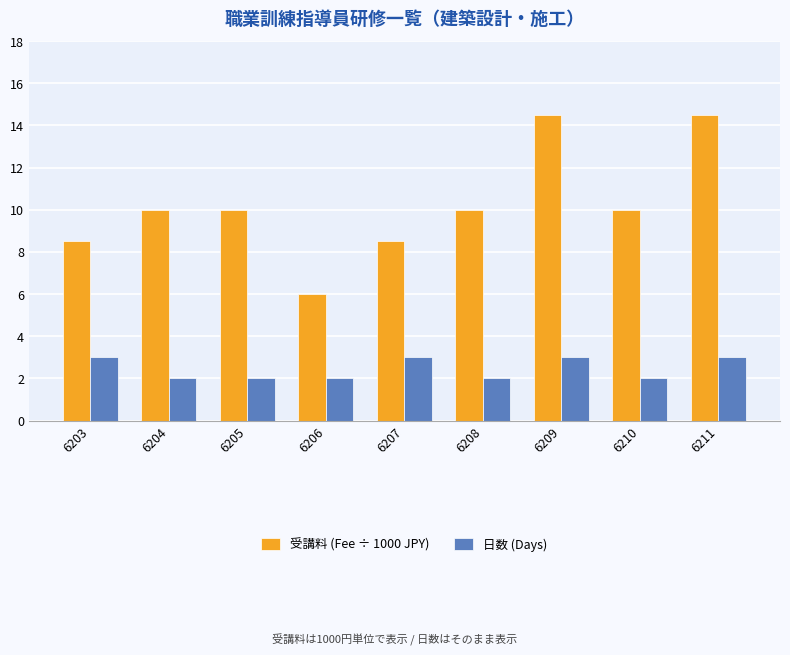

Between 6206 and 6211, which series saw the biggest shift?

受講料 (Fee ÷ 1000 JPY)